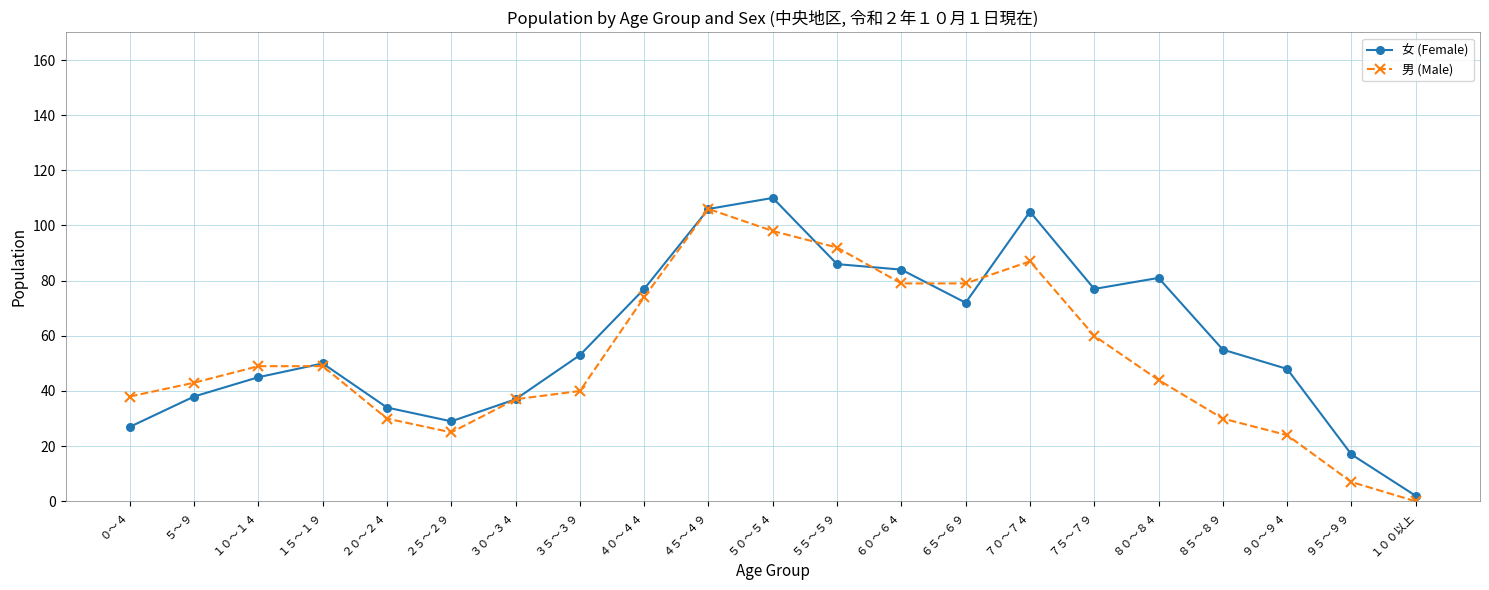

At which category does 女 (Female) reach its first local valley?

２５～２９